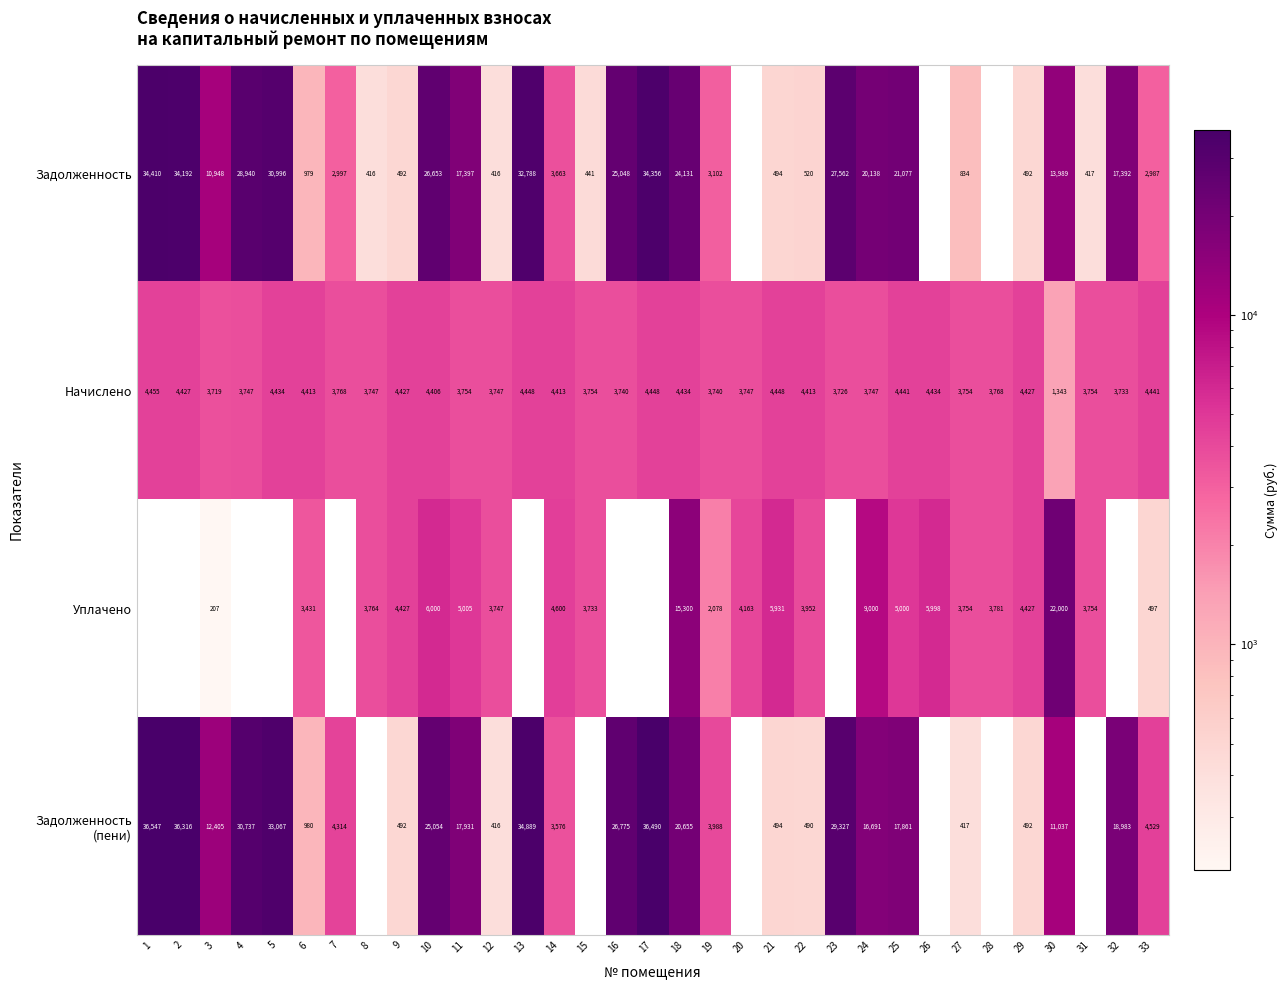

How many distinct data groups are displayed?

4